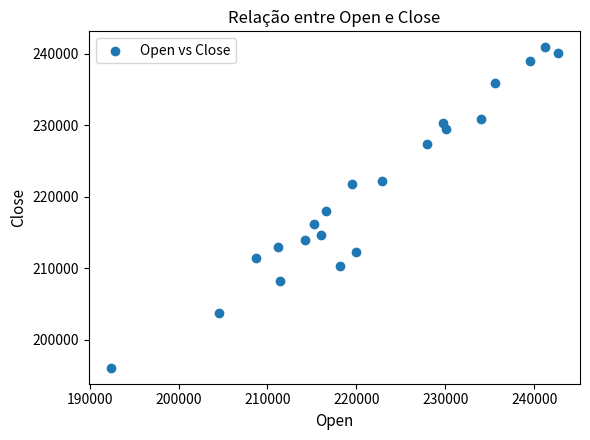

What is the range of X values (max minus min)?

50198